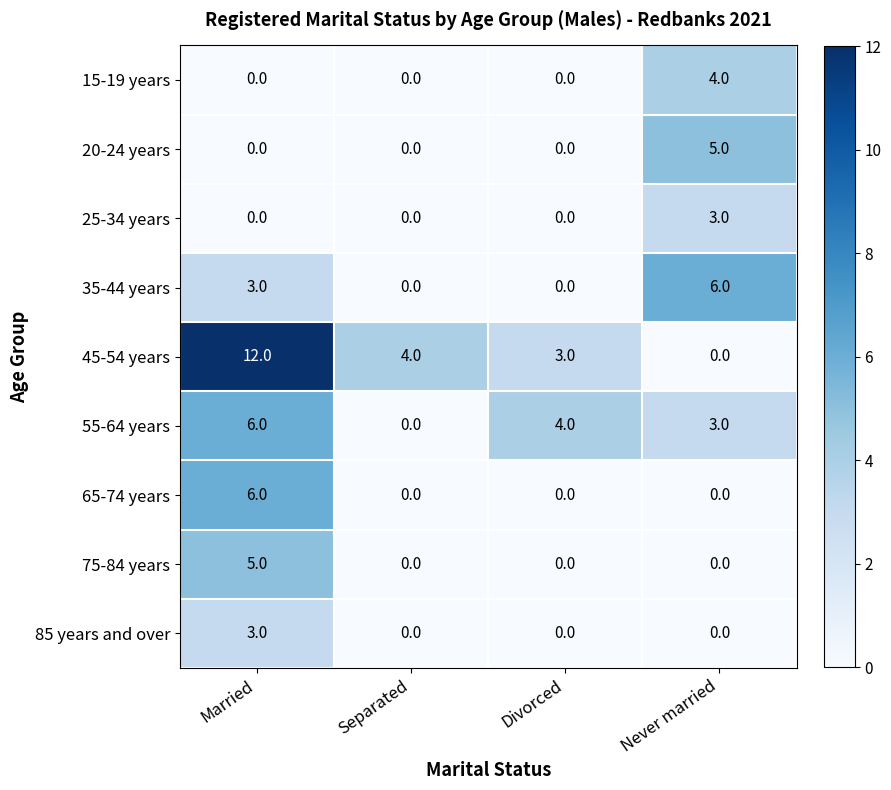

List the labels in order of 45-54 years value, smallest first.

Never married, Divorced, Separated, Married